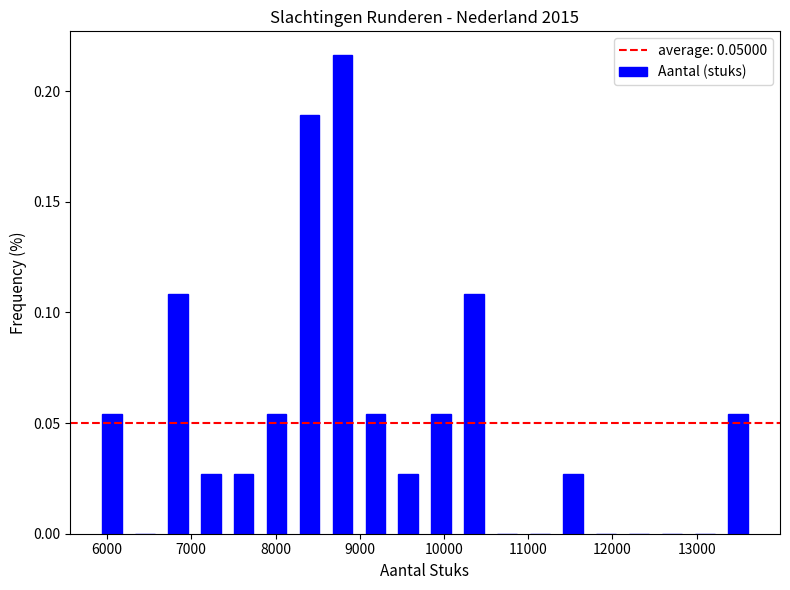

Read against the x-axis, roughly where is the centre of the tallest bar?

8800